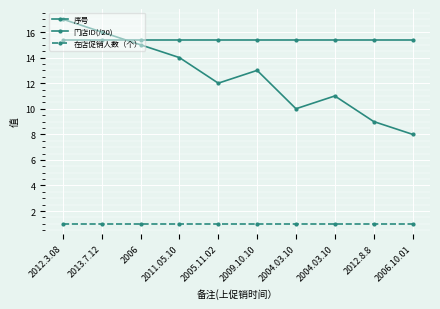

What is the label of the 10th point from the right?

2012.3.08